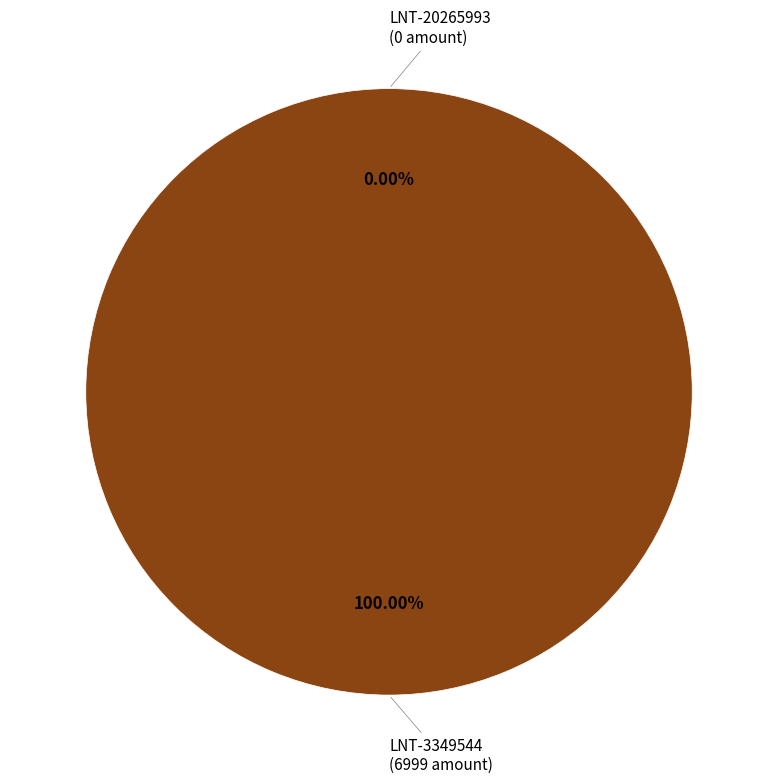

What is the smallest slice in the pie chart?

LNT-20265993